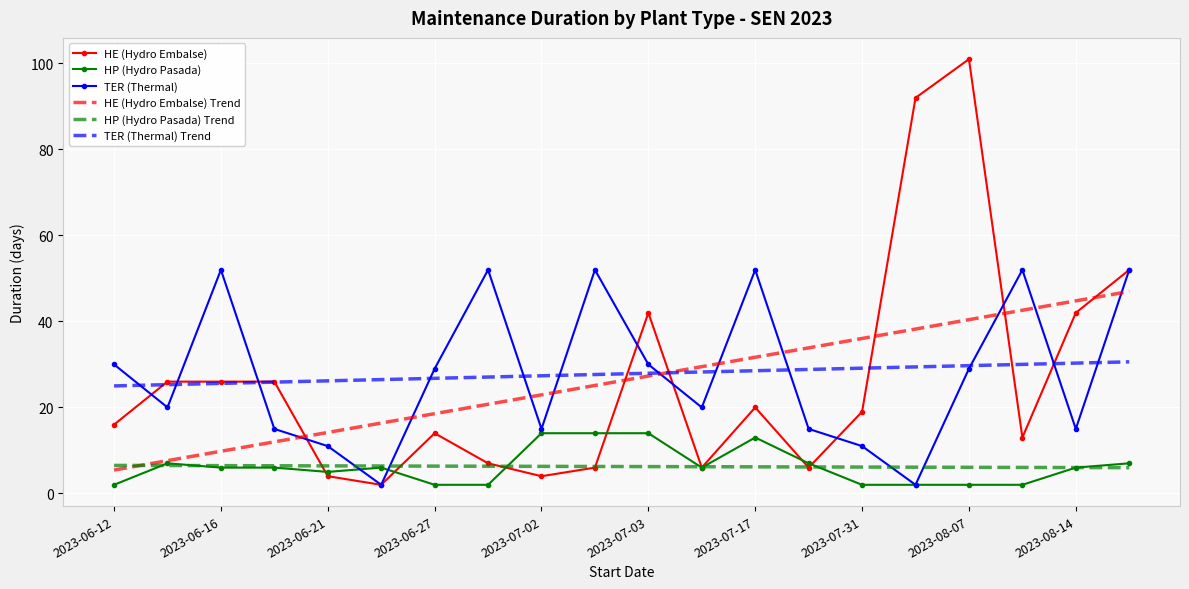

Which series has the largest range (max minus min)?

HE (Hydro Embalse)